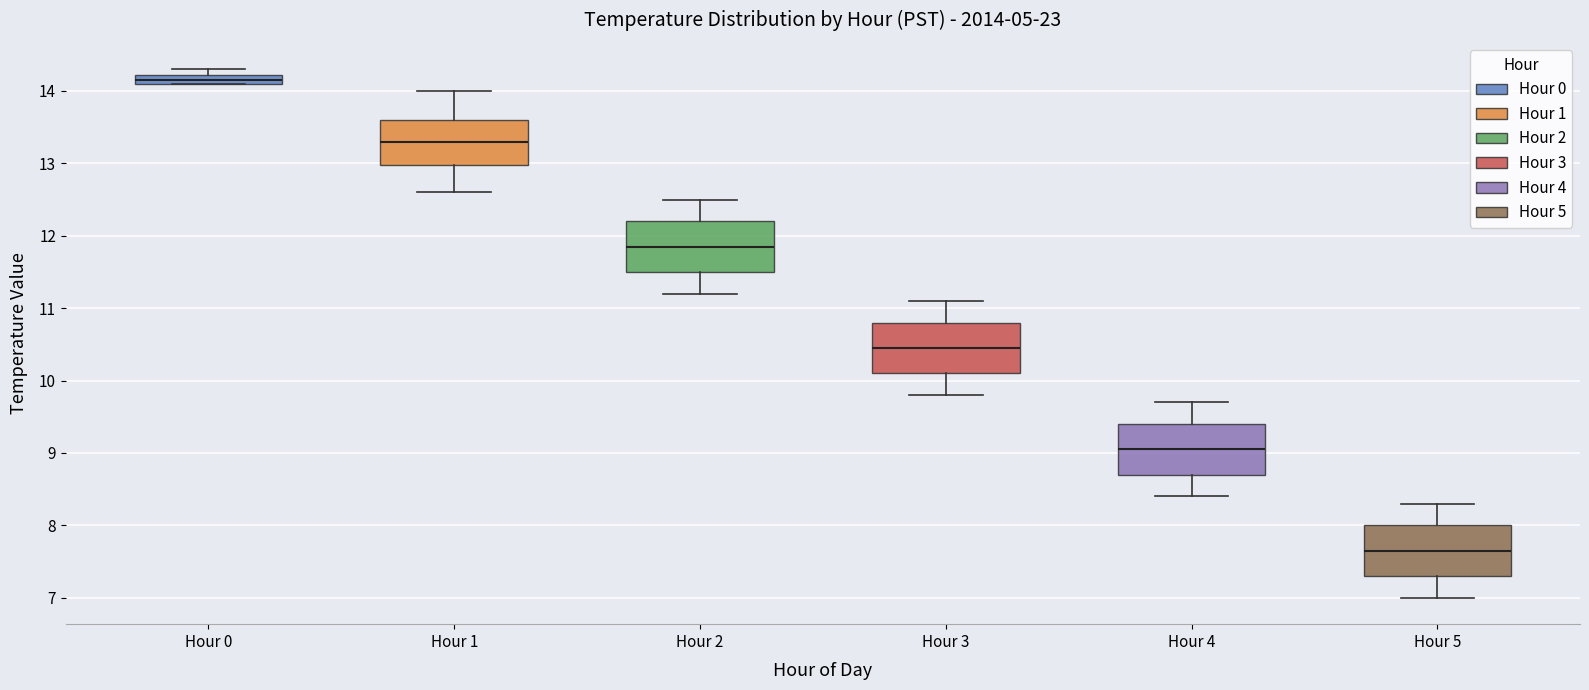

Where does the lower whisker of the box for Hour 1 end on the y-axis? The values are not printed on the chart, so give them approximately, as read against the axis.

12.6